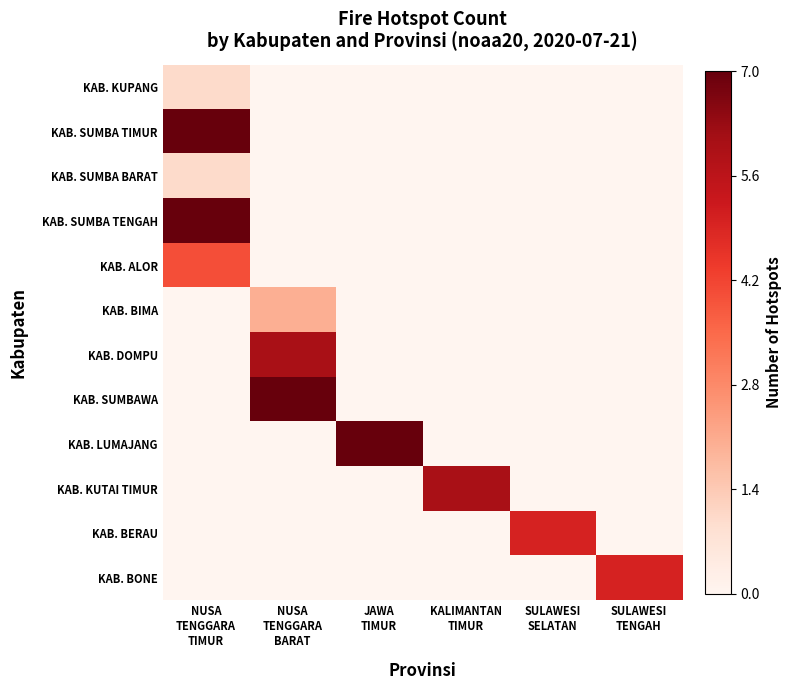

Which series changed the most between NUSA TENGGARA TIMUR and KALIMANTAN TIMUR?

KAB. SUMBA TIMUR